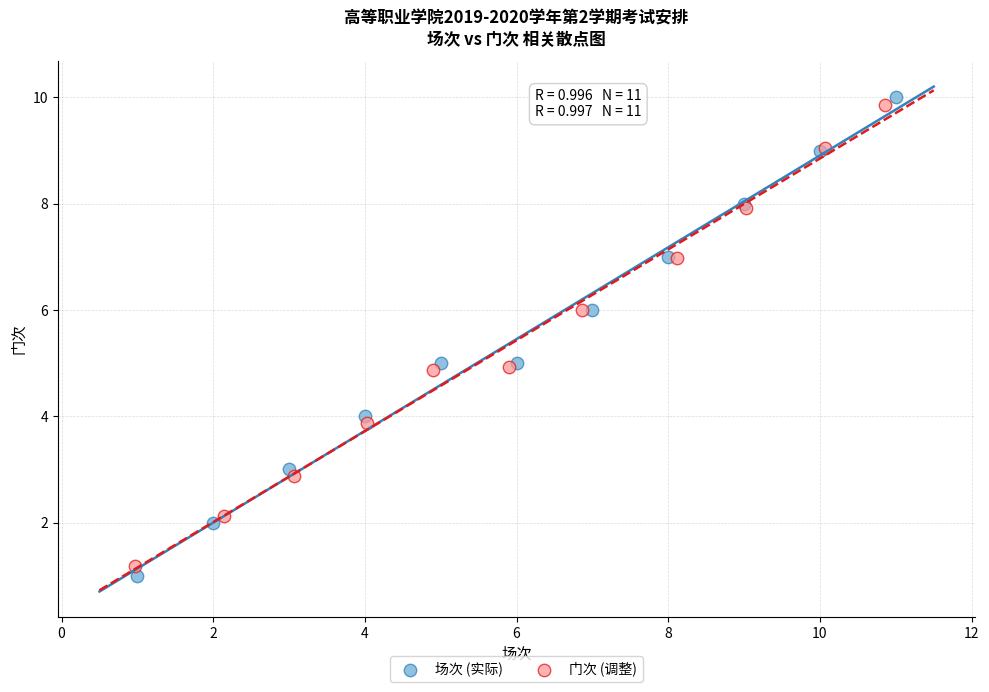

Which series reaches the minimum Y coordinate?

场次 (实际)